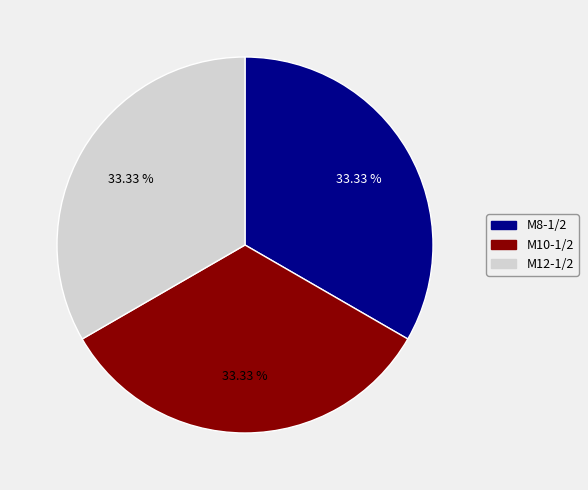

Is there any slice that represents more than half of the pie?

No